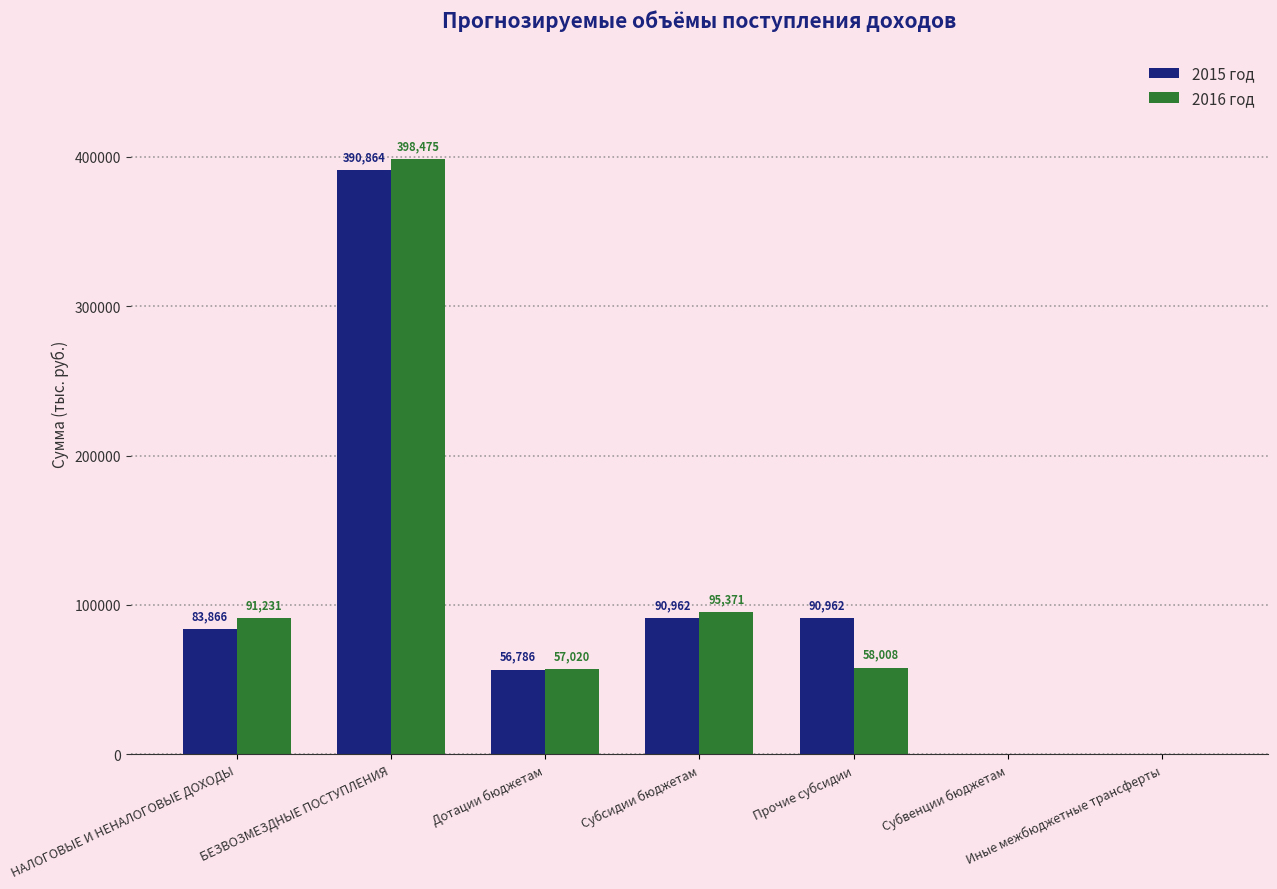

What is the difference between the 2016 год values at Прочие субсидии and Субвенции бюджетам?

58008.0